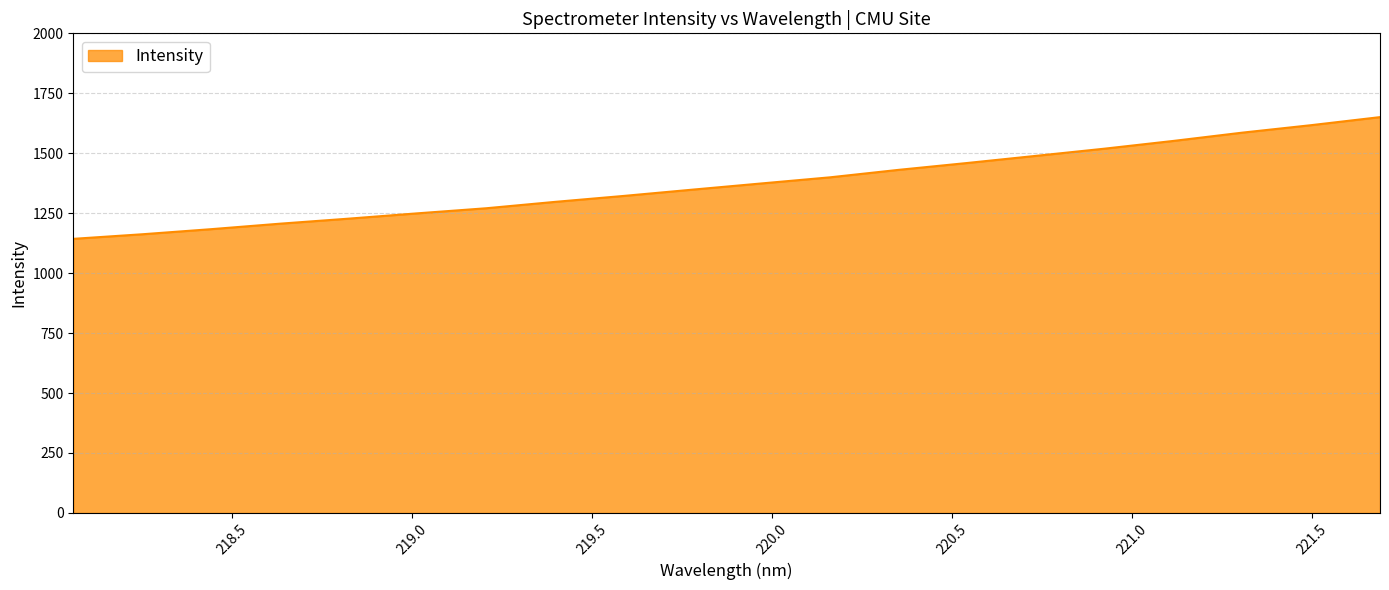

What is the maximum value shown in the chart?

1650.6